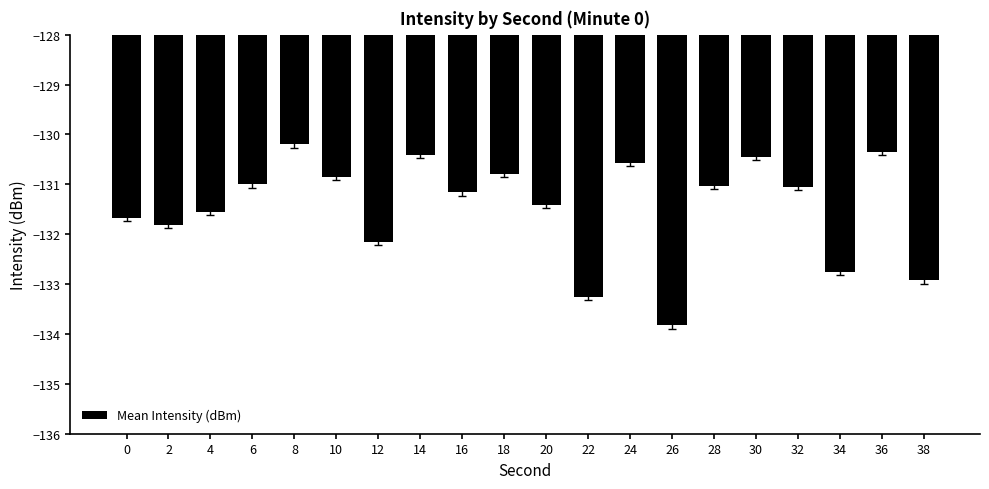

How many series are shown in this chart?

1